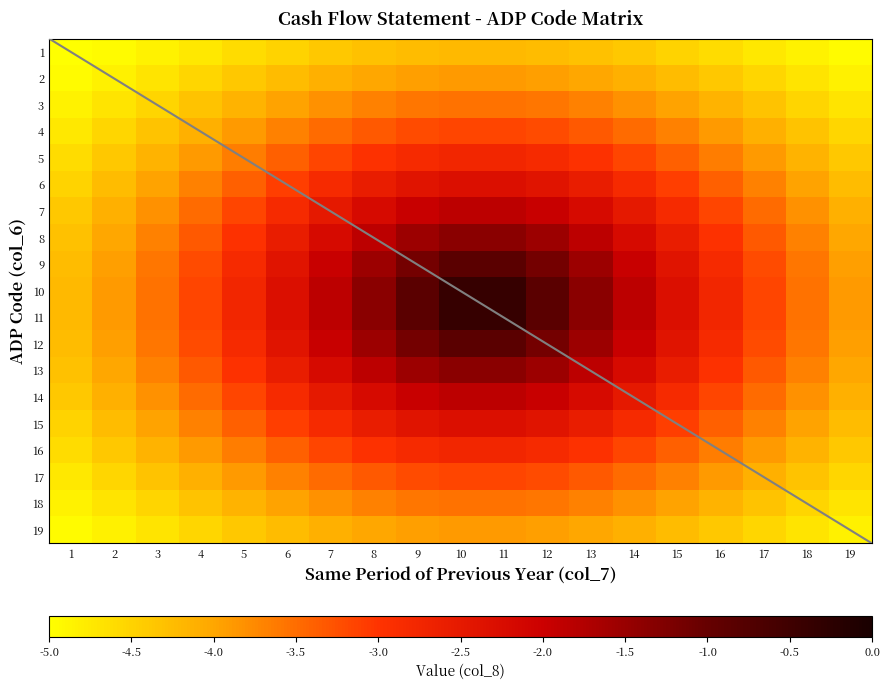

What is the difference between the maximum and minimum values in the 6 series?

2.2